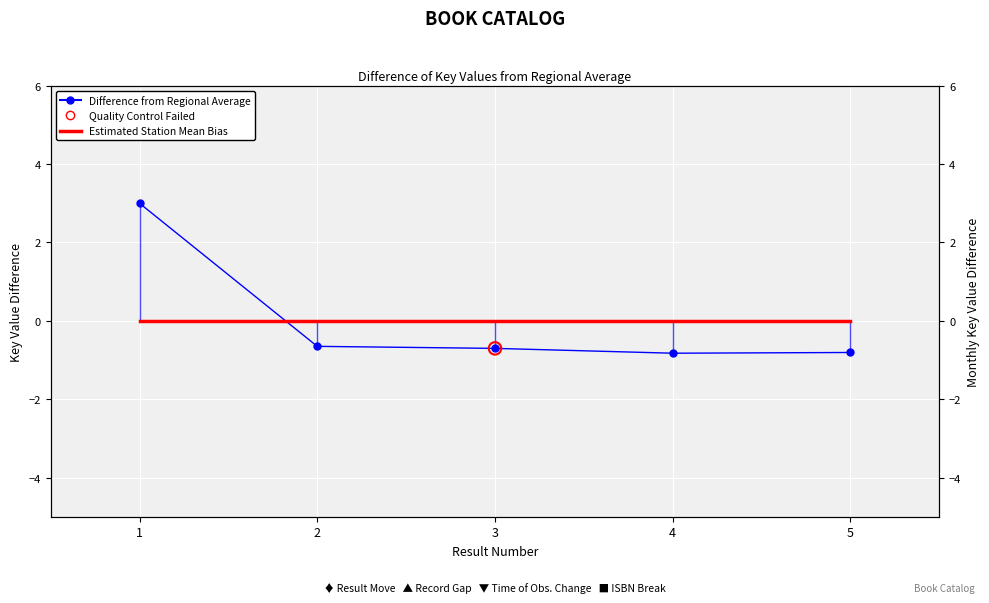

Which series contains the highest Y value?

Difference from Regional Average